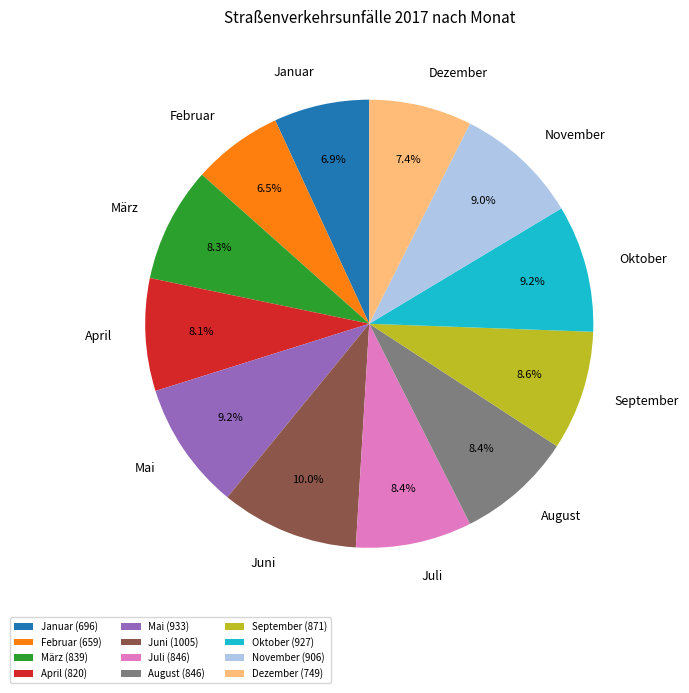

What is the ratio of the value at Juni to the value at November?

1.1